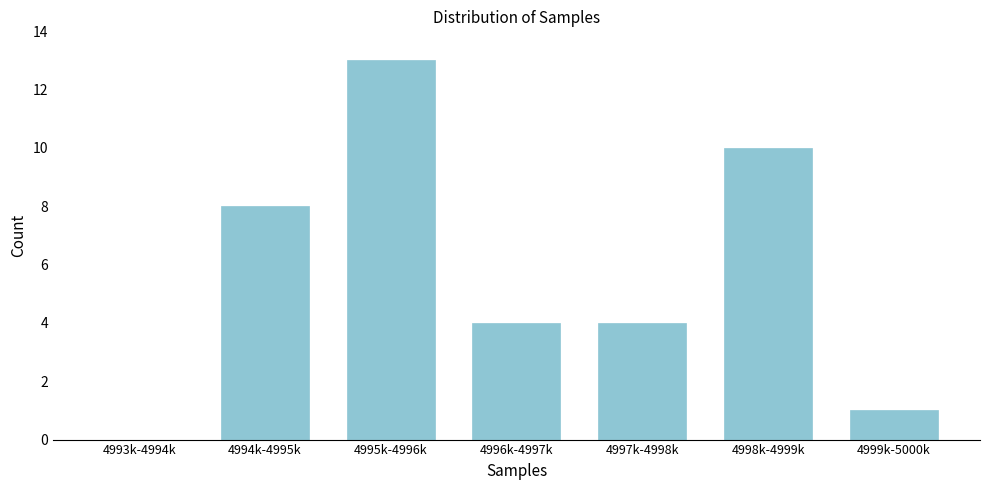

Reading right to left, what are all the values shown in this chart?

4999k-5000k=1	4998k-4999k=10	4997k-4998k=4	4996k-4997k=4	4995k-4996k=13	4994k-4995k=8	4993k-4994k=0